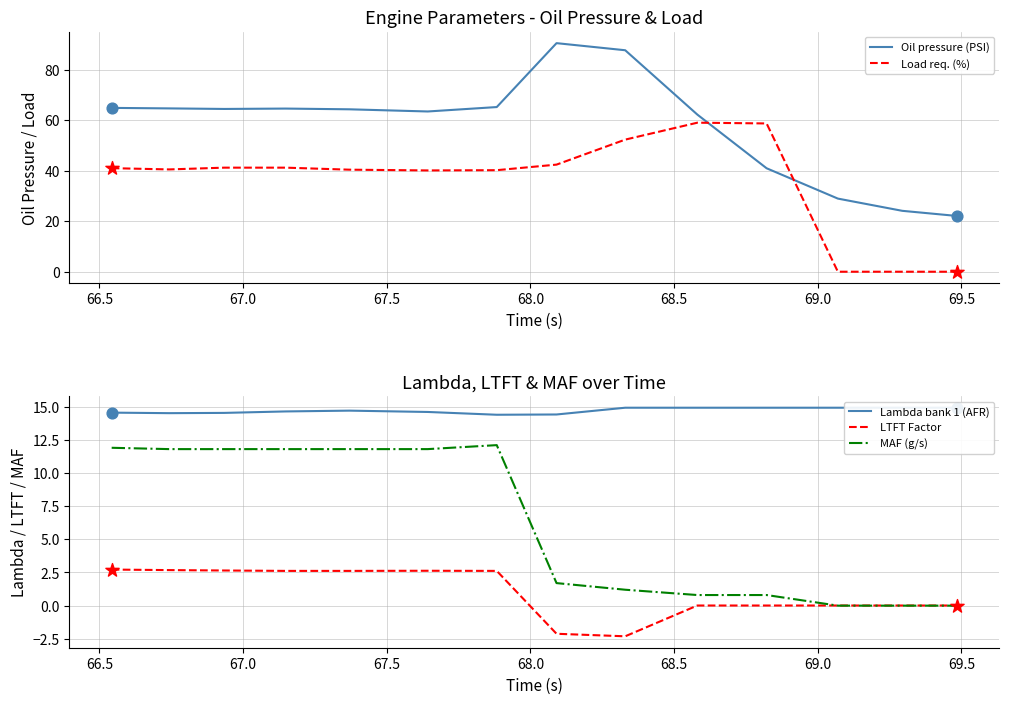

Which series contains the highest Y value?

Oil pressure (PSI)